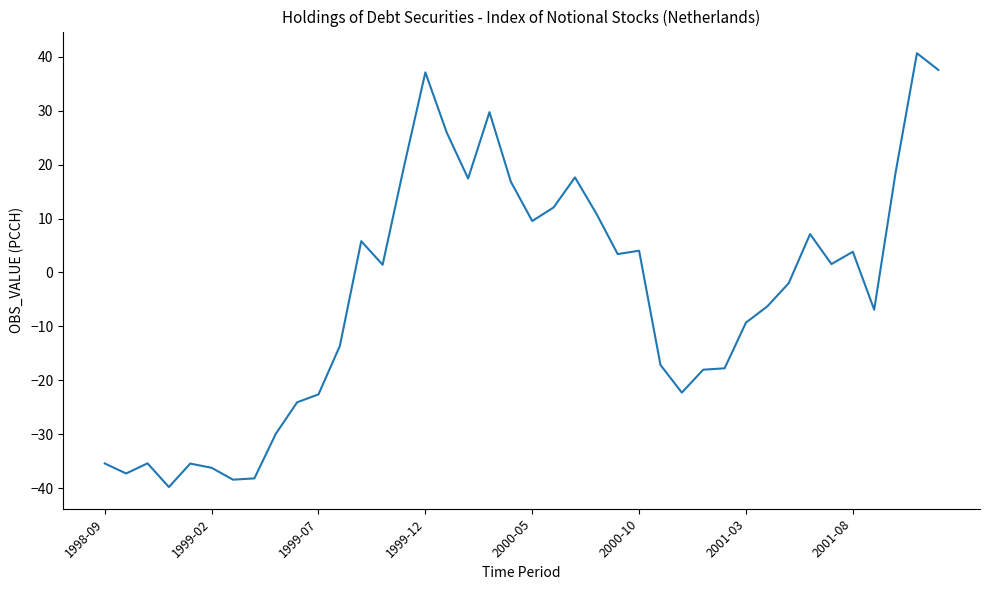

What is the smallest value displayed?

-39.8